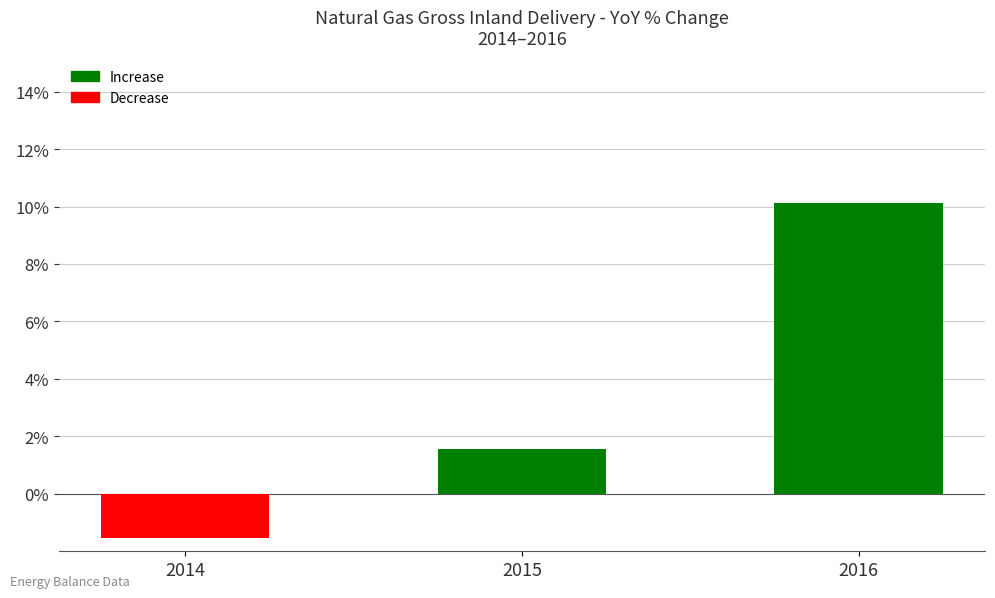

How many values exceed 1?

2